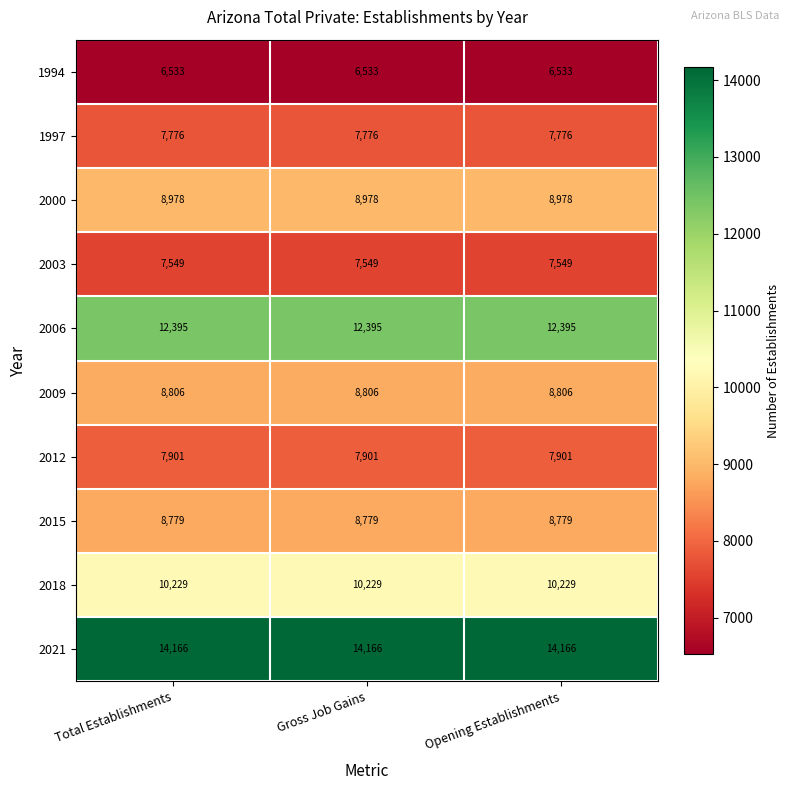

What value does the 1994 series have at Gross Job Gains?

6533